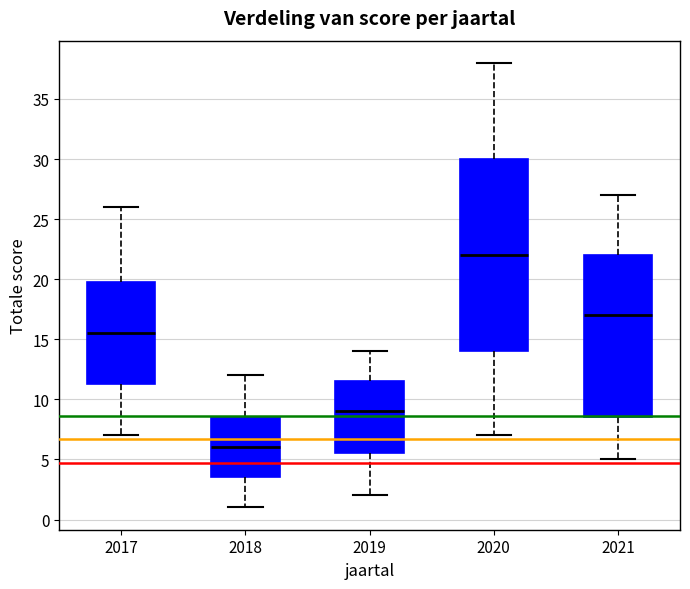

Which box has the lowest median line?

2018